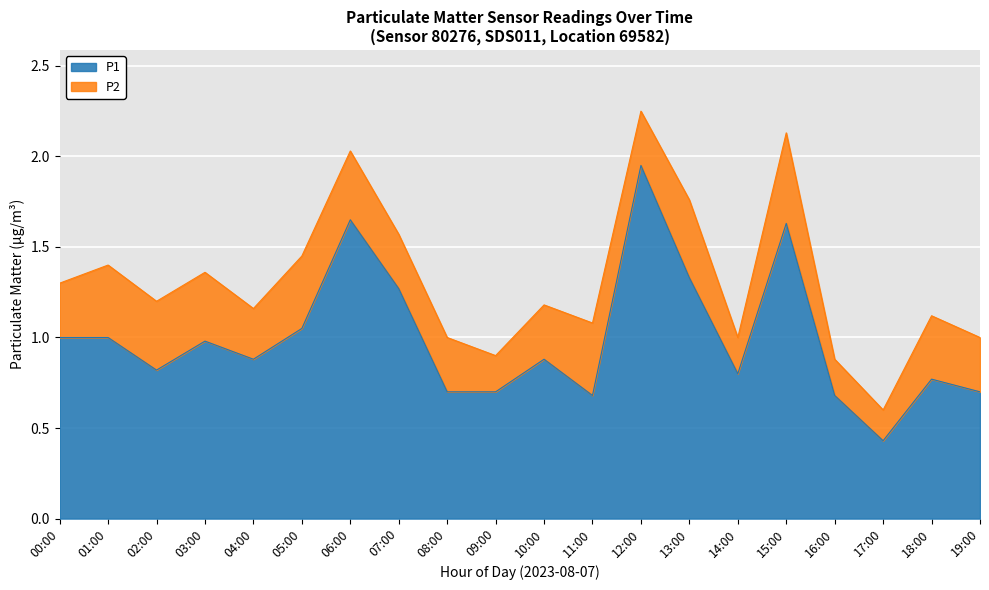

Which has a higher value, 03:00 or 02:00?

03:00